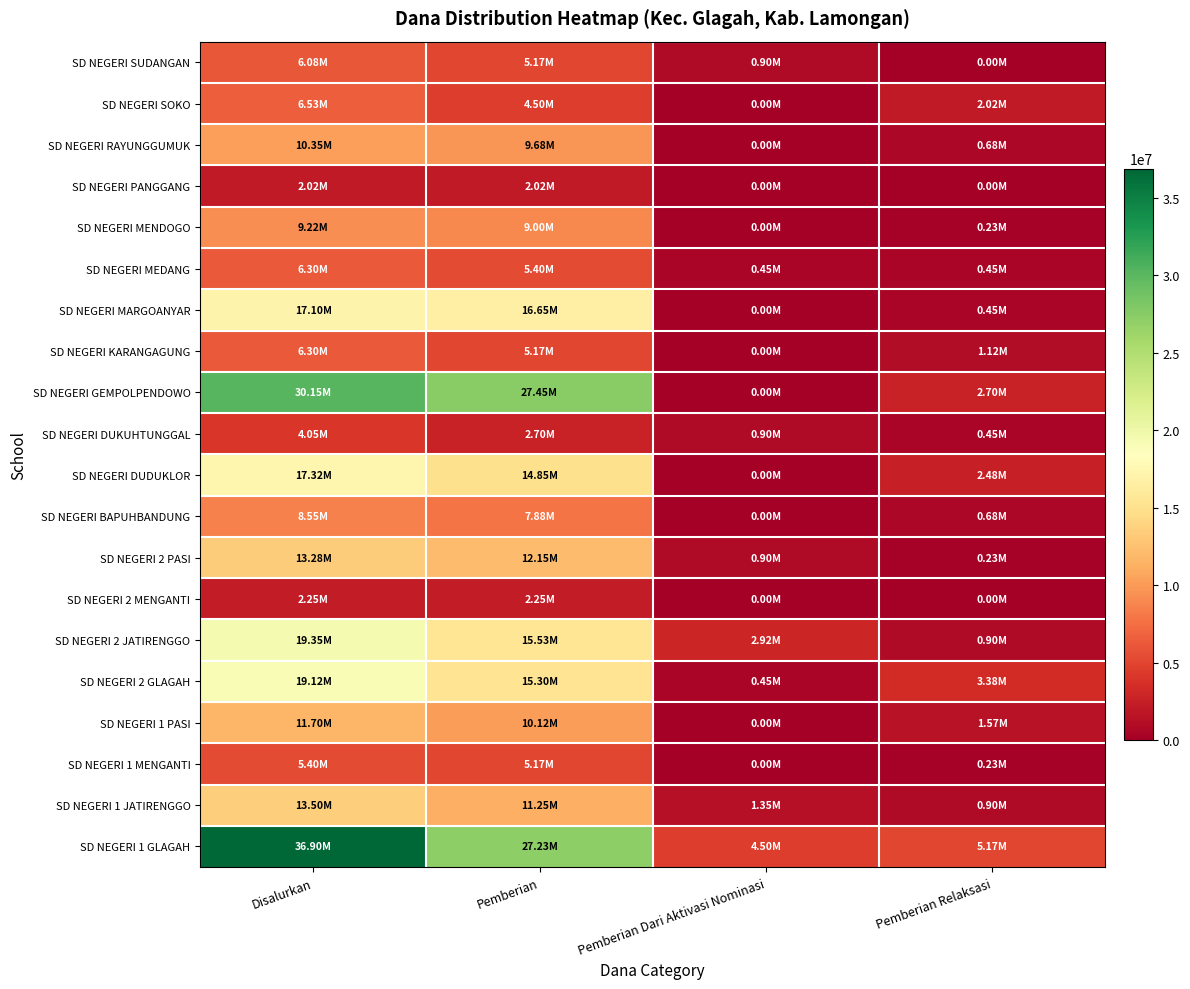

Which series has the widest spread of values?

SD NEGERI 1 GLAGAH